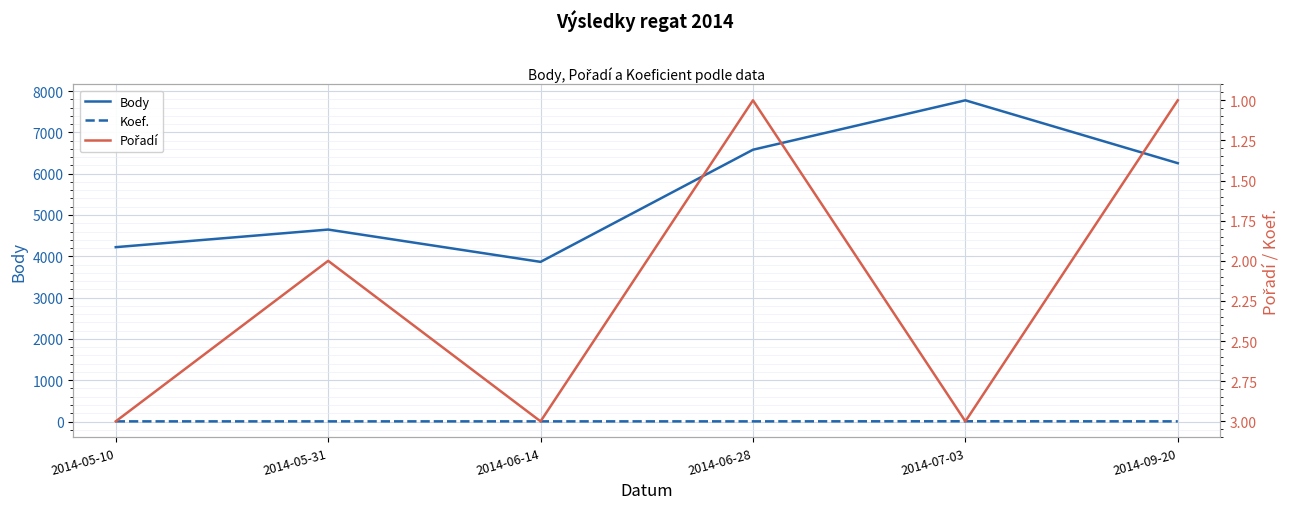

Reading right to left, transcribe all the data shown in this chart.

Body: 6254	7776	6580	3865	4647	4221
Koef.: 4	6	4	4	4	4
Pořadí: 1	3	1	3	2	3